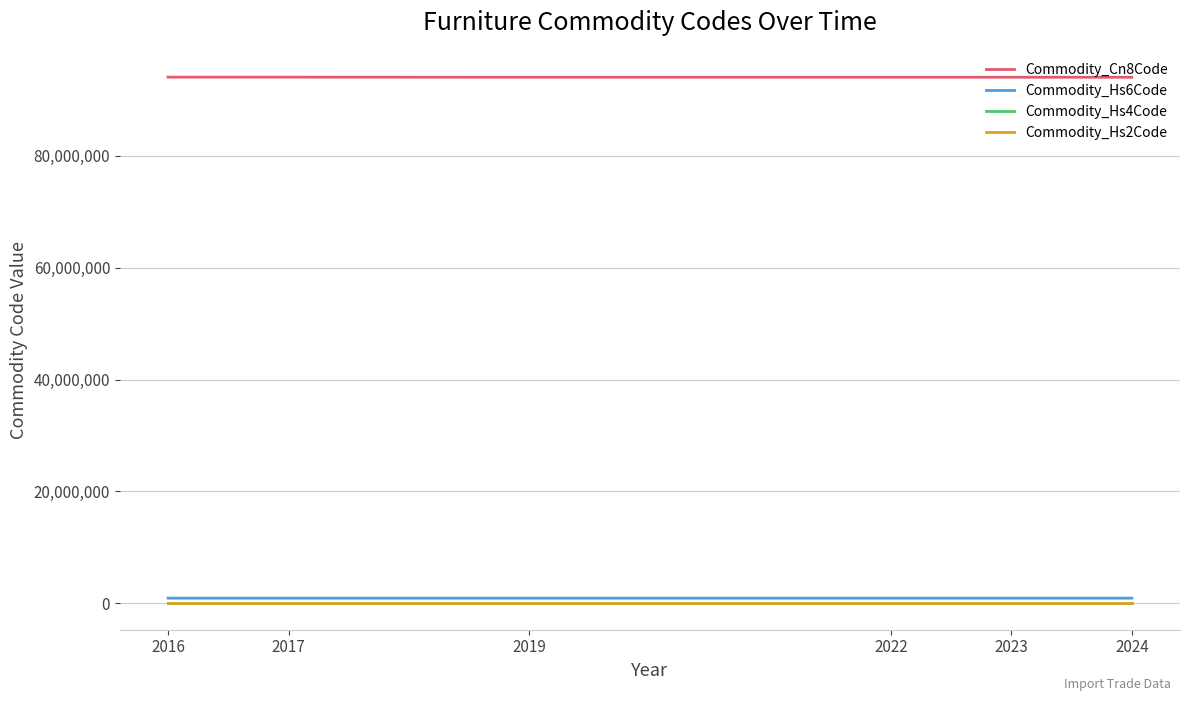

Does the chart have visible grid lines?

Yes